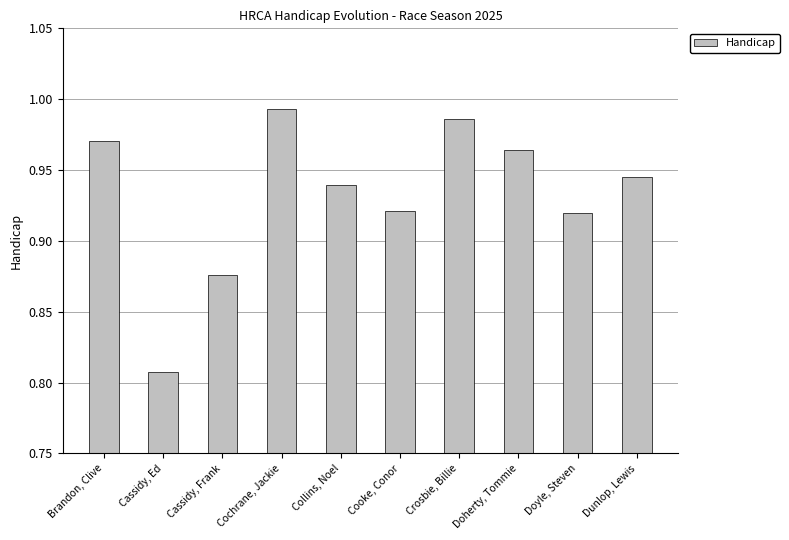

At which label is the value closest to 0?

Cassidy, Ed